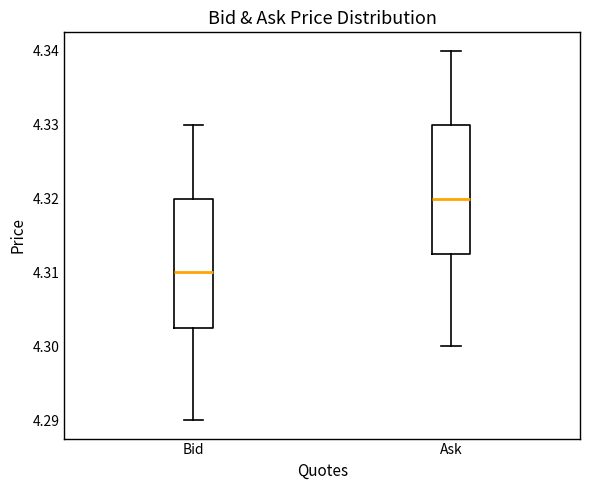

Reading left to right, transcribe this box plot: for each box, give where its median line is, the range the box spans, and where its two whiskers end, as read against the y-axis. The values are not printed on the chart, so give them approximately, as read against the axis.

Bid: median 4.310, box 4.303 to 4.320, whiskers 4.290 to 4.330
Ask: median 4.320, box 4.313 to 4.330, whiskers 4.300 to 4.340